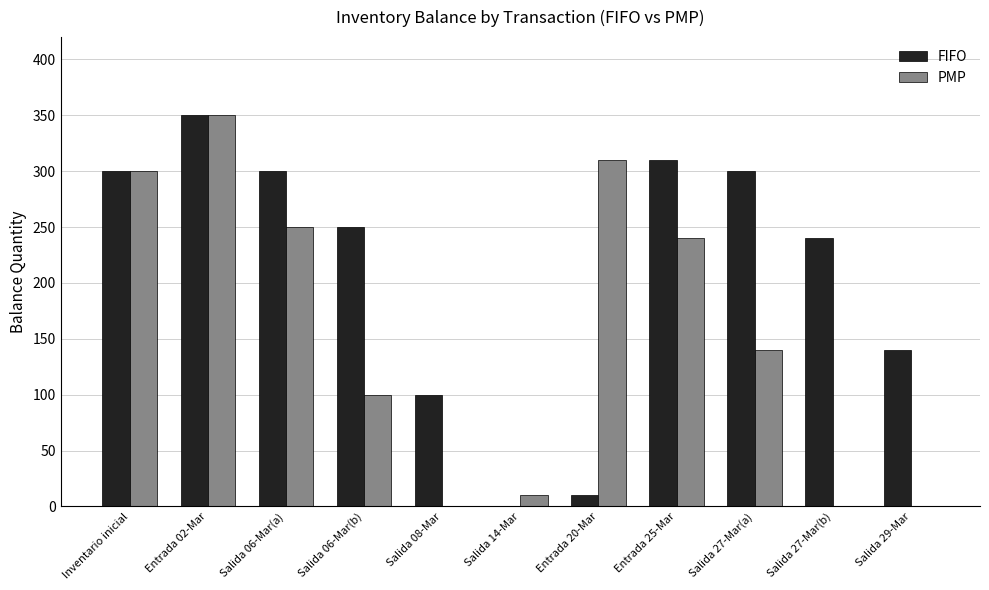

Which category has the highest value in the FIFO series?

Entrada 02-Mar